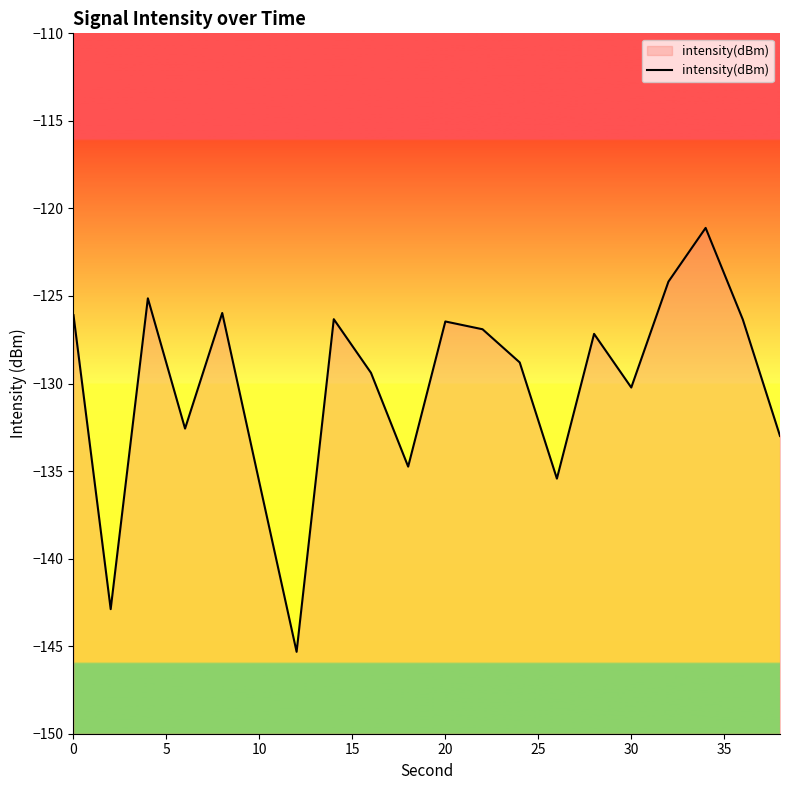

What is the difference between the maximum and minimum values?

24.2